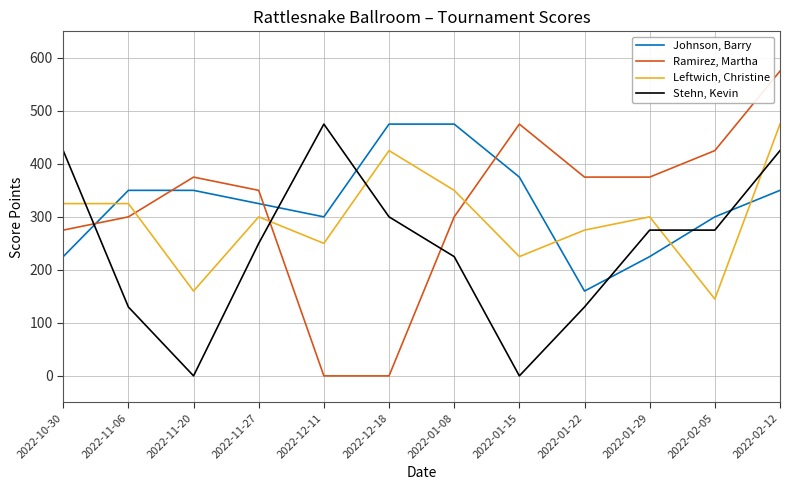

At which category does Stehn, Kevin reach its first local peak?

2022-12-11